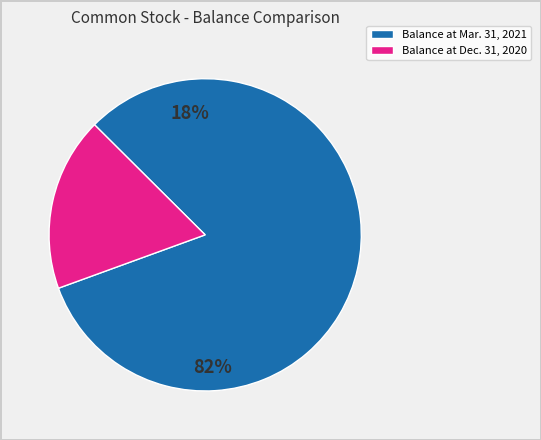

To the nearest percent, what is the difference between the largest and smallest slice percentages?

64%